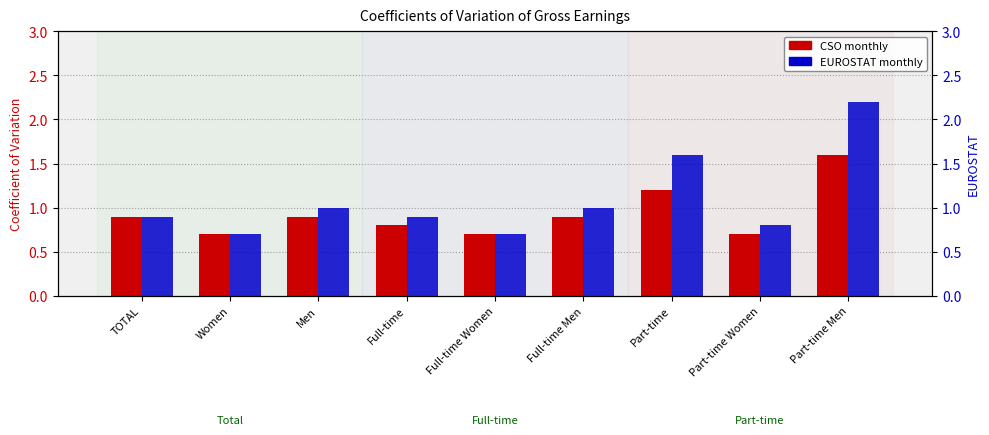

What is the difference between the CSO monthly values at Part-time Women and Part-time?

0.5